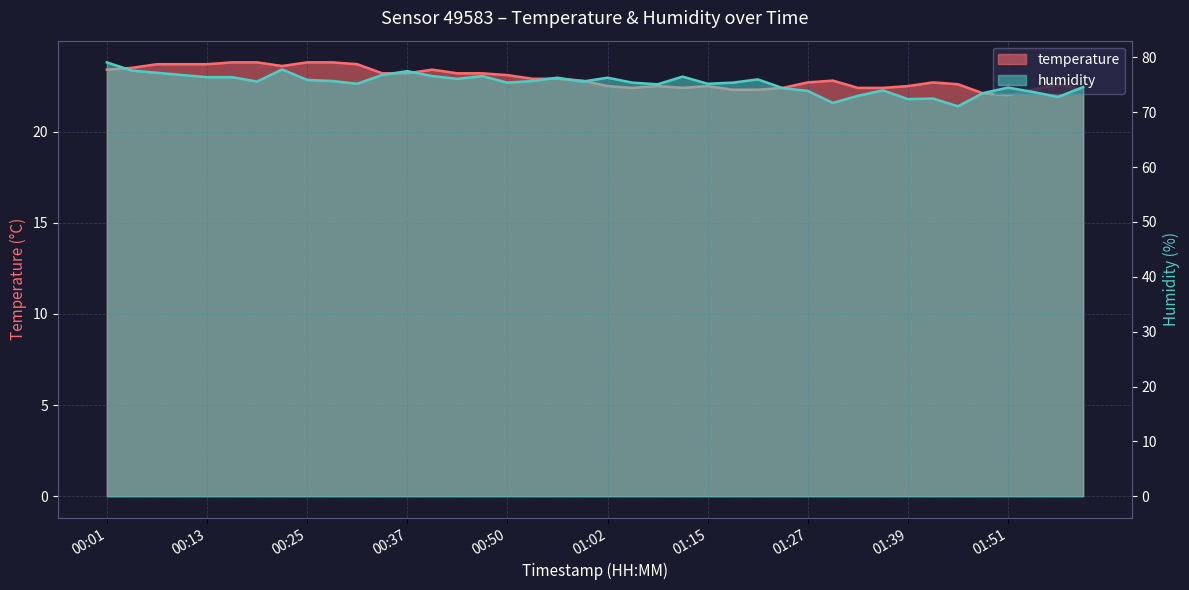

What is the value of the humidity point at the 34th from the left?

72.5